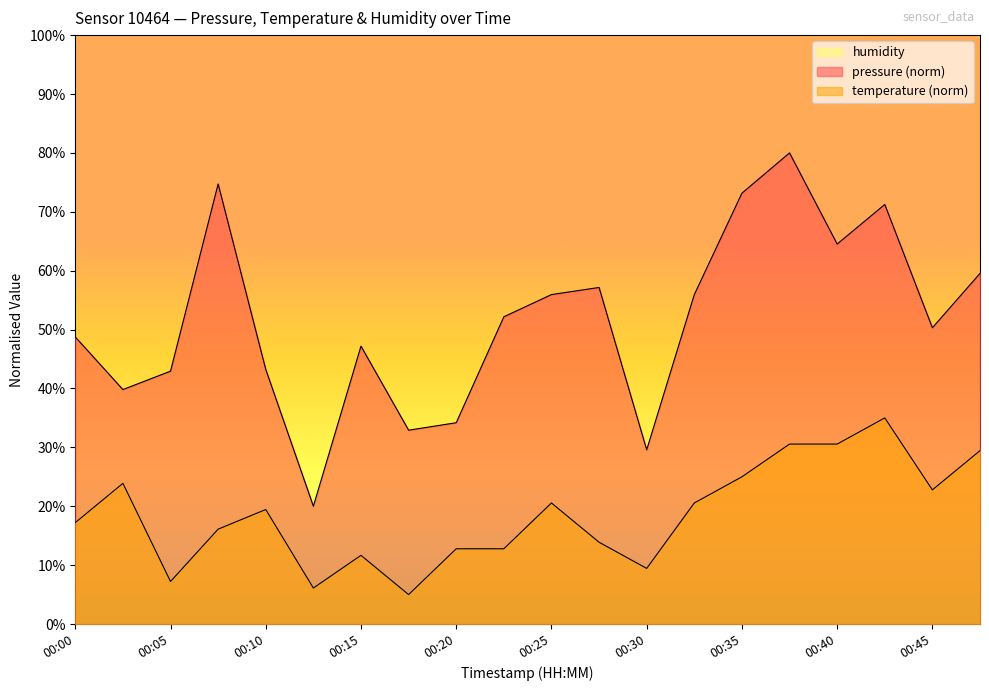

True or false: temperature and pressure intersect in this chart.

False